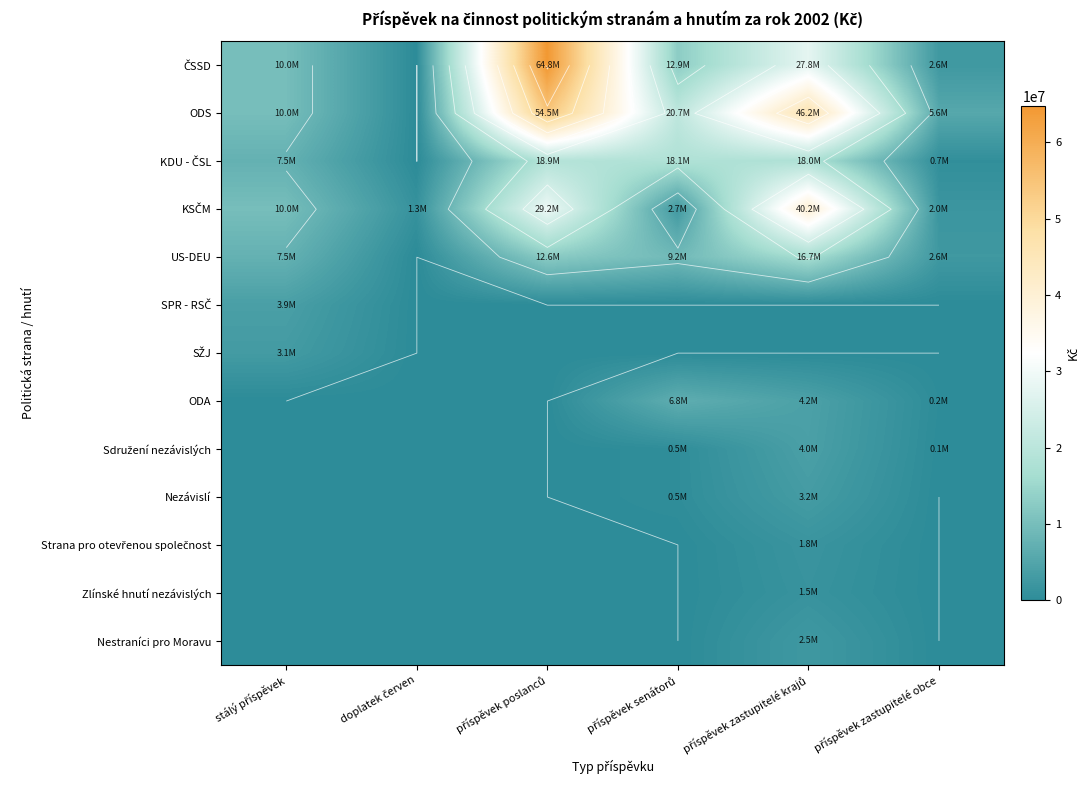

What is the spread (max minus min) of values at příspěvek zastupitelé obce?

5625000